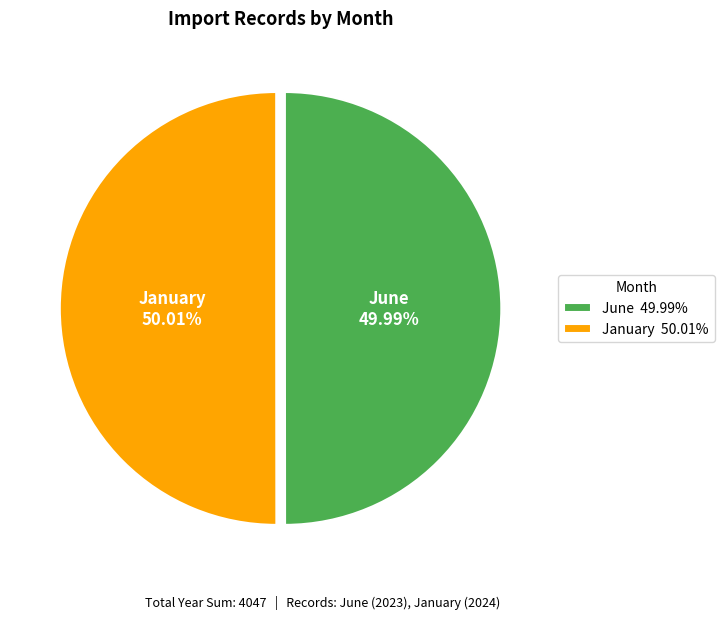

To the nearest percent, what is the combined percentage of June and January?

100%